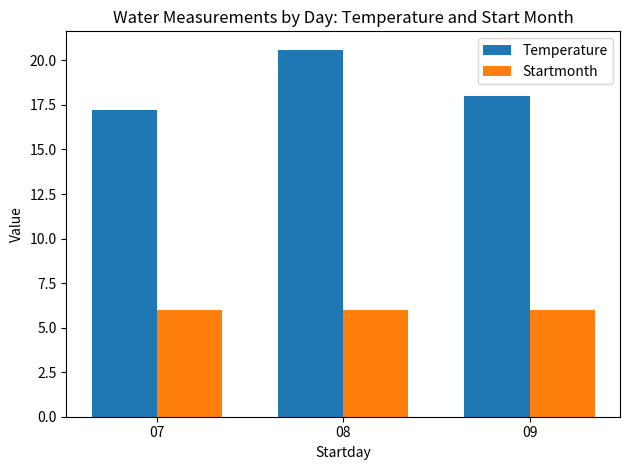

Reading left to right, list all the values displayed in this chart.

Temperature: 17.2	20.6	18.0
Startmonth: 6.0	6.0	6.0